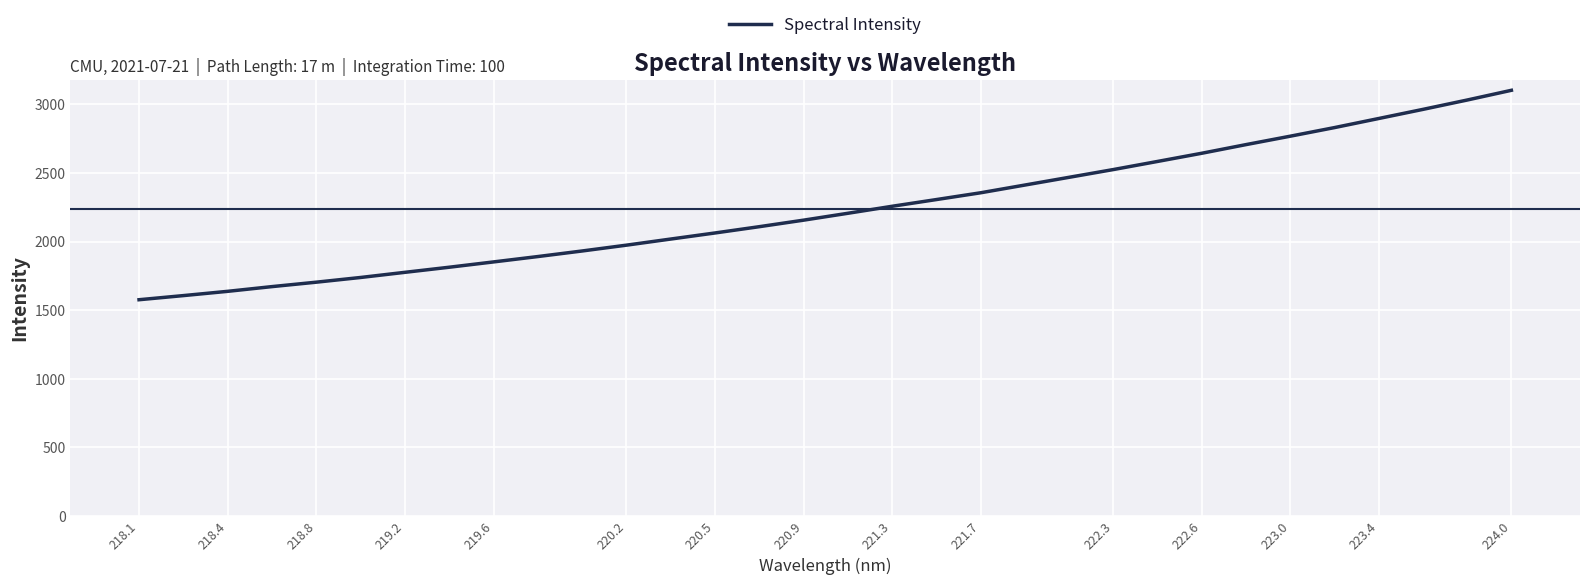

What is the difference between the maximum and minimum values?

1526.5